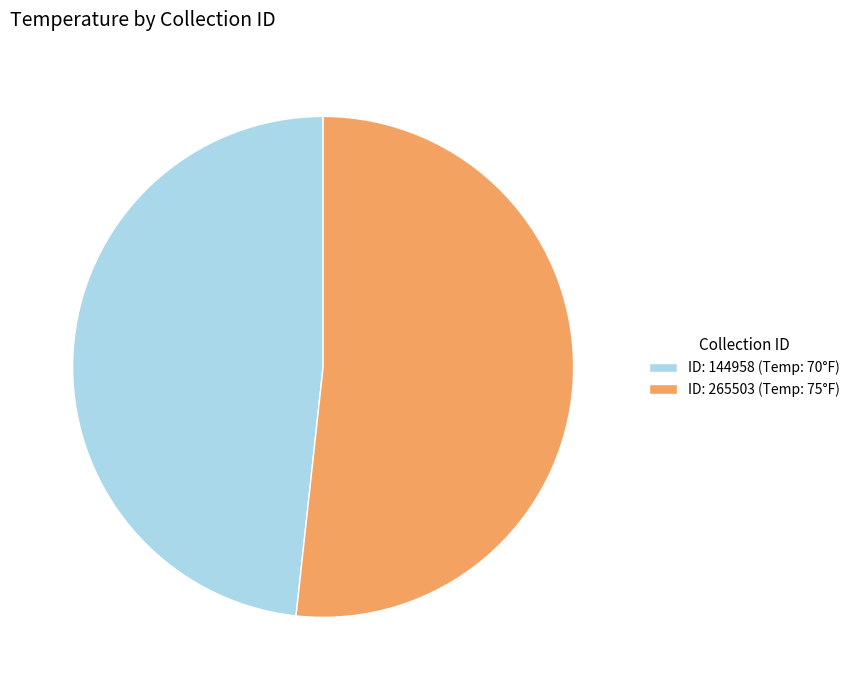

What is the smallest slice in the pie chart?

ID: 144958 (Temp: 70°F)